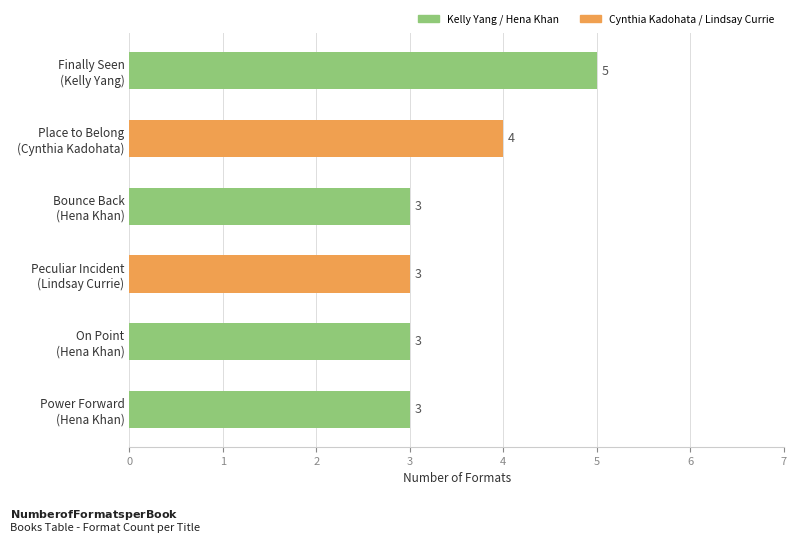

What is the sum of all values?

21